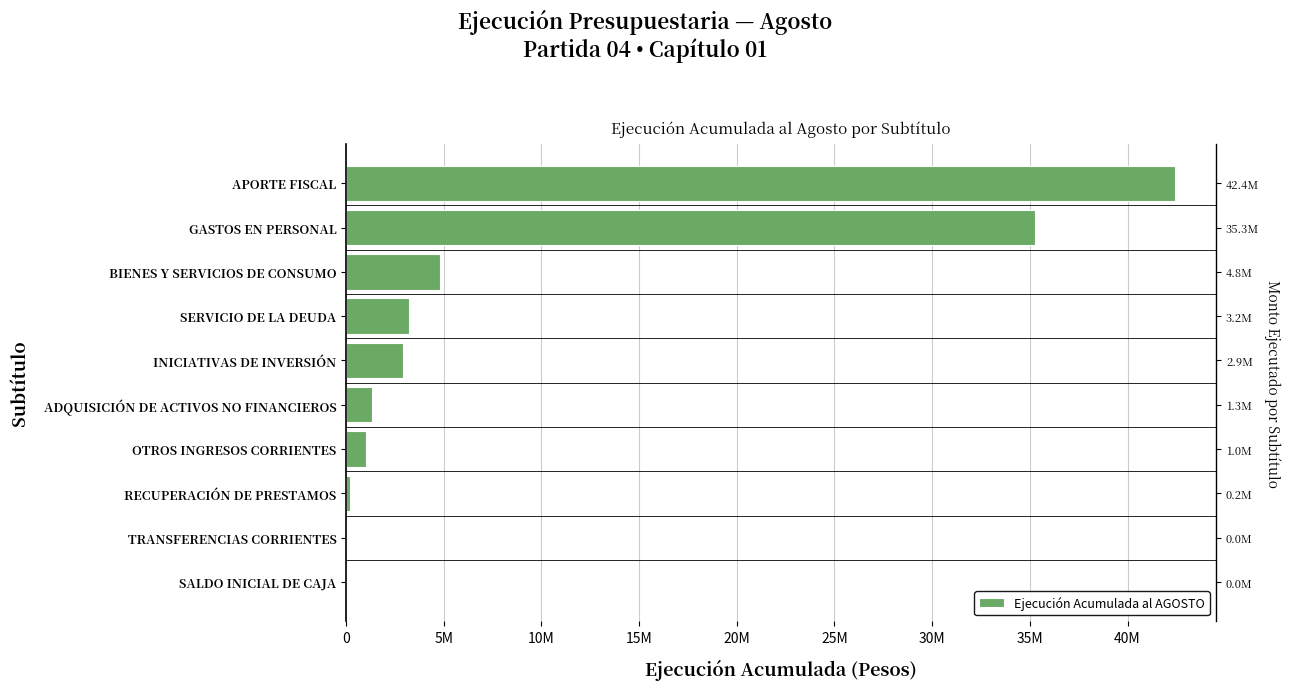

What is the average value?

9115200